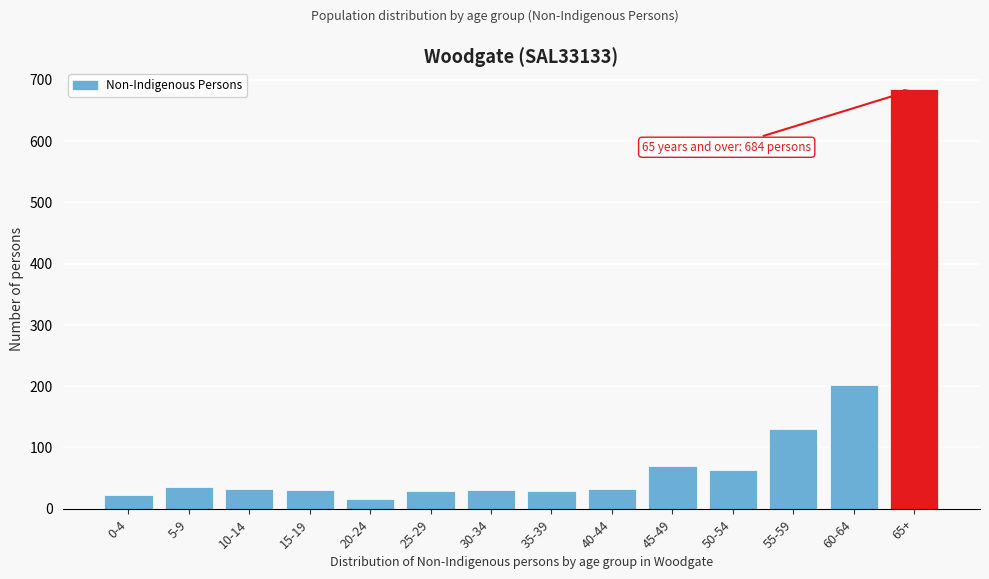

Approximately how many times larger is the value at 55-59 compared to 35-39?

4.5